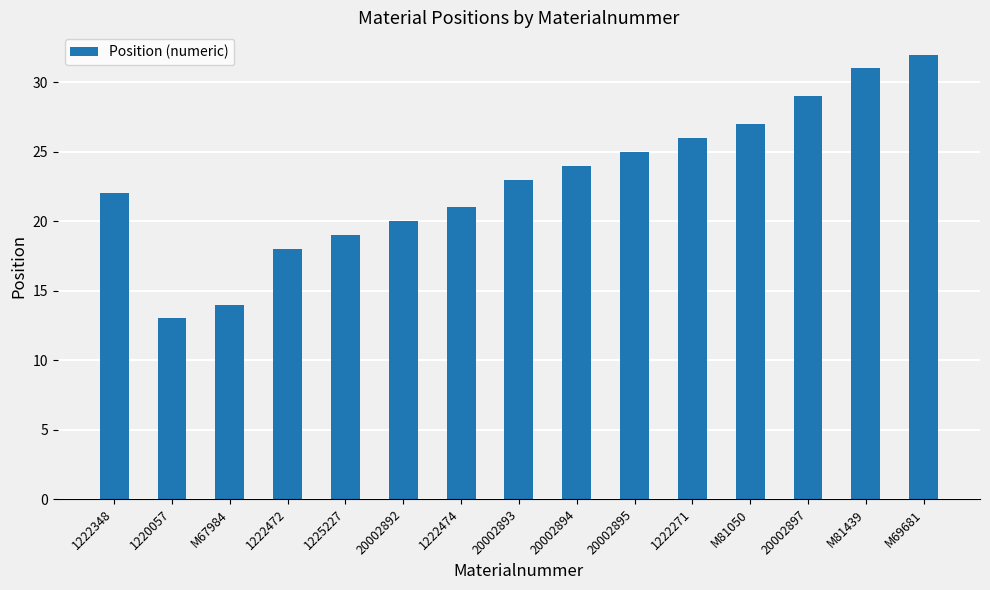

Read the value at 20002895, to the nearest 5.

25